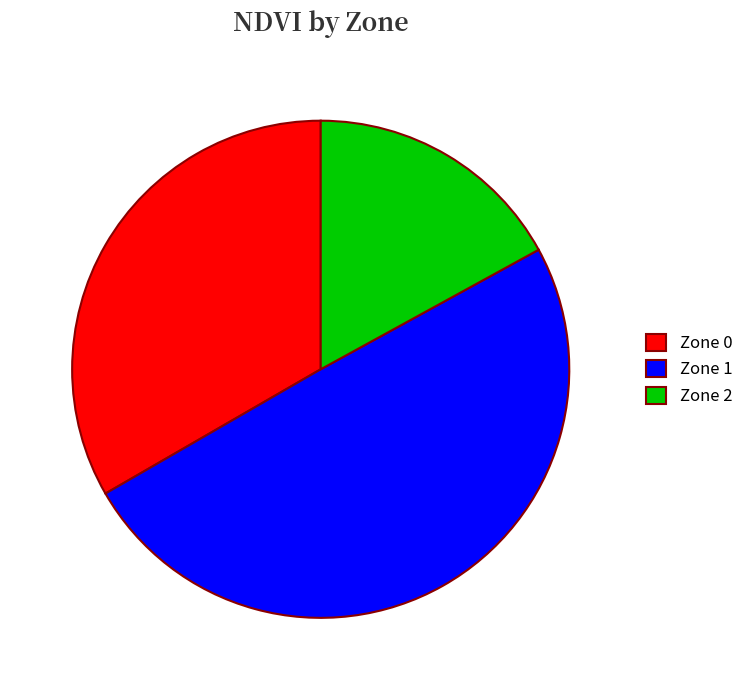

Rank the categories by value from lowest to highest.

Zone 2, Zone 0, Zone 1